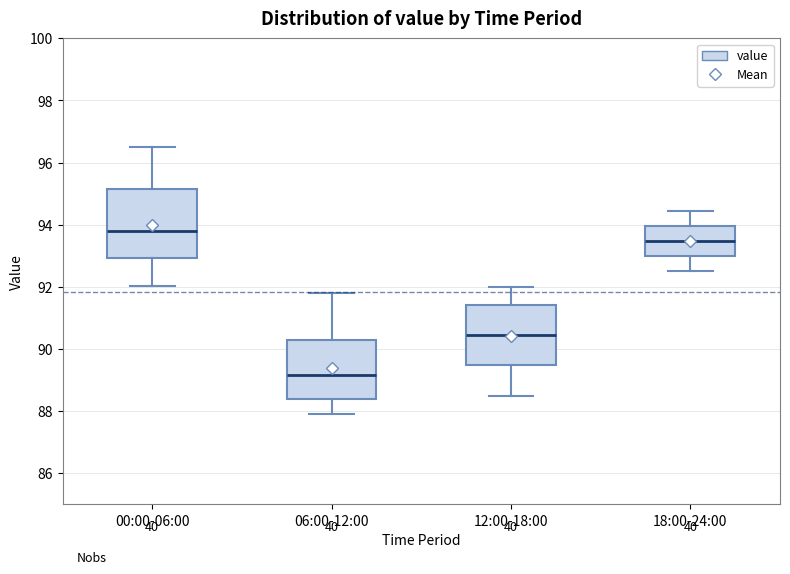

Which box is the tallest, from its lower edge to its upper edge?

00:00-06:00